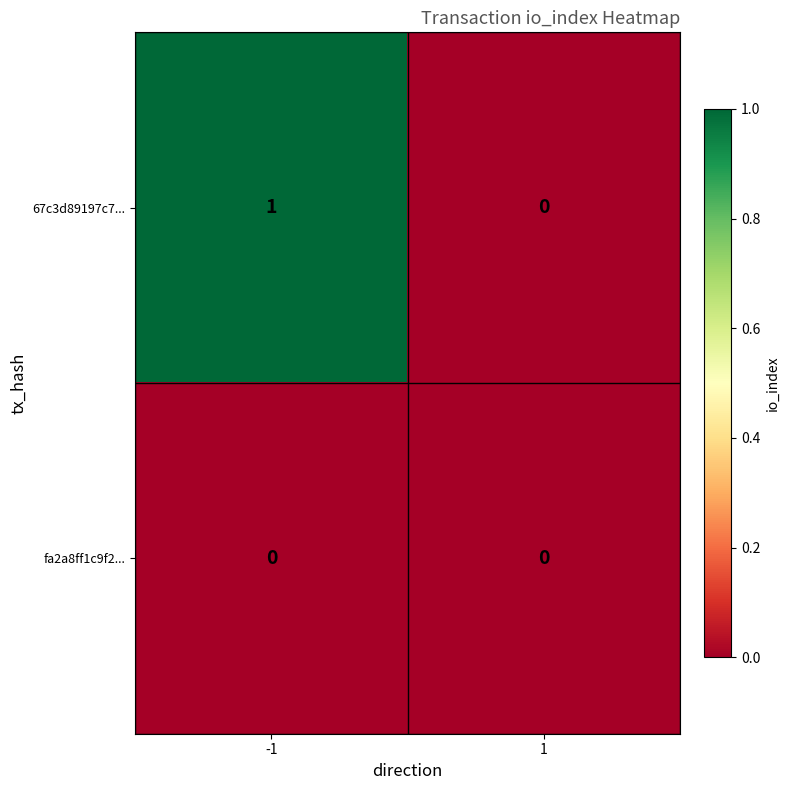

Is it true that fa2a8ff1c9f2... equals 0 at 1?

True